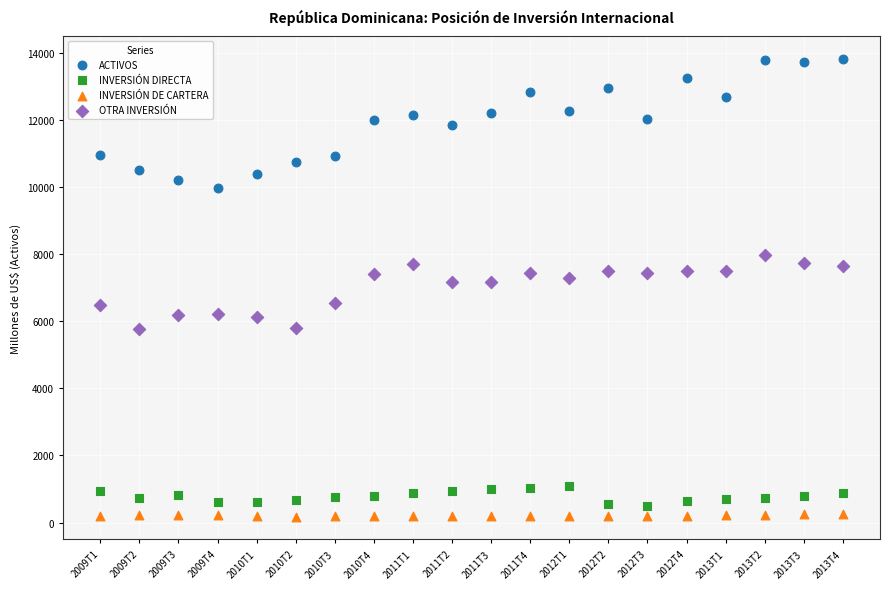

Which series contains the lowest Y value?

INVERSIÓN DE CARTERA